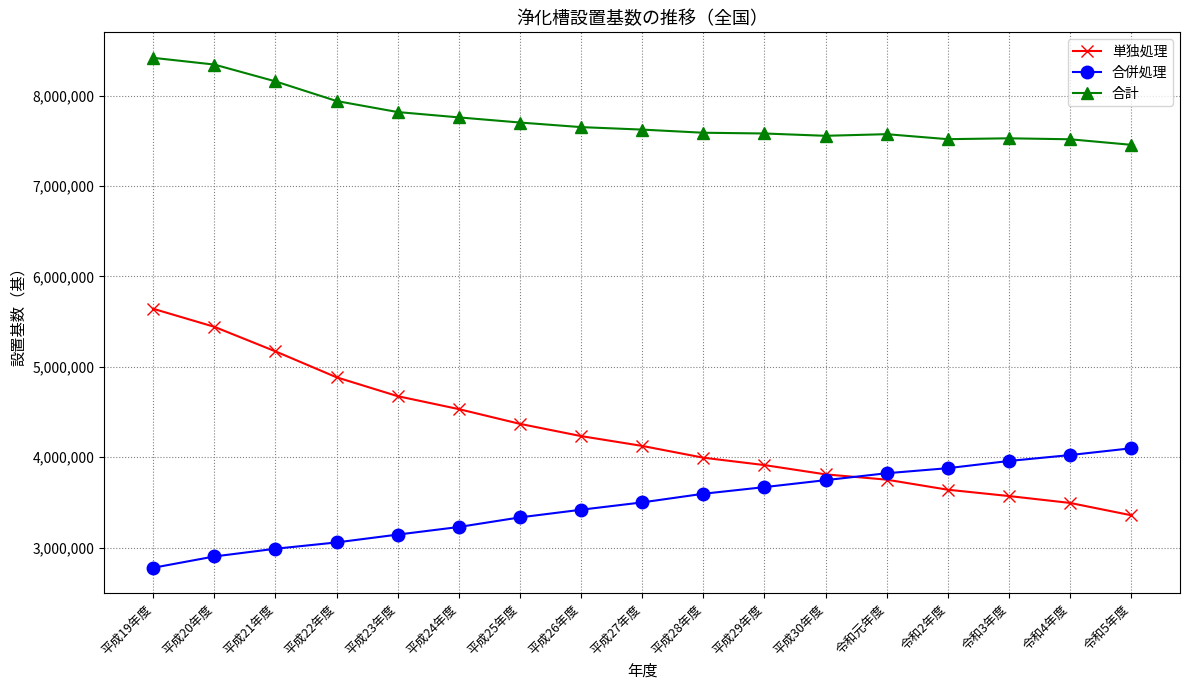

True or false: 合併処理 and 単独処理 cross at least once.

True